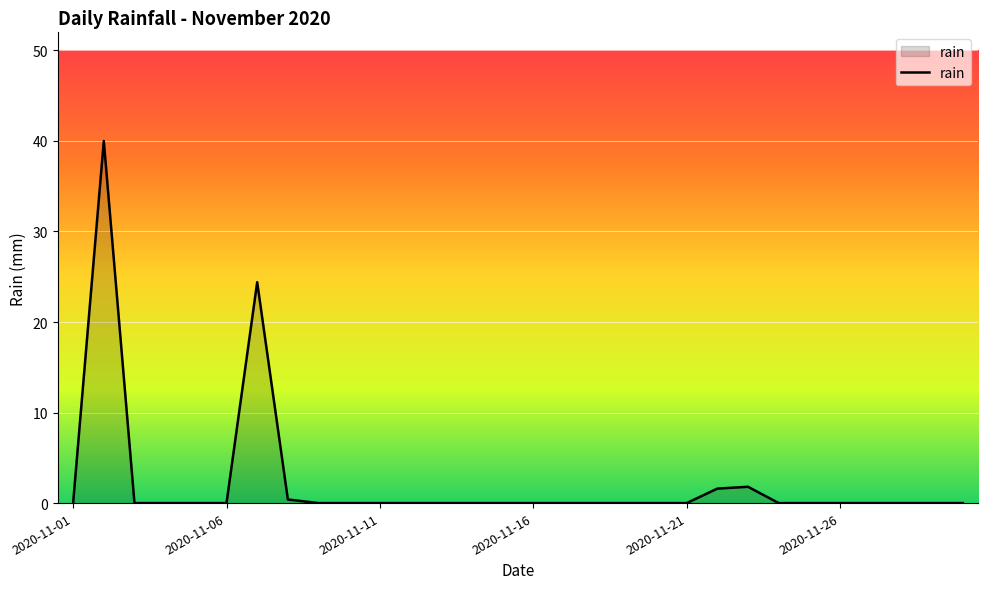

What is the greatest value displayed?

40.0